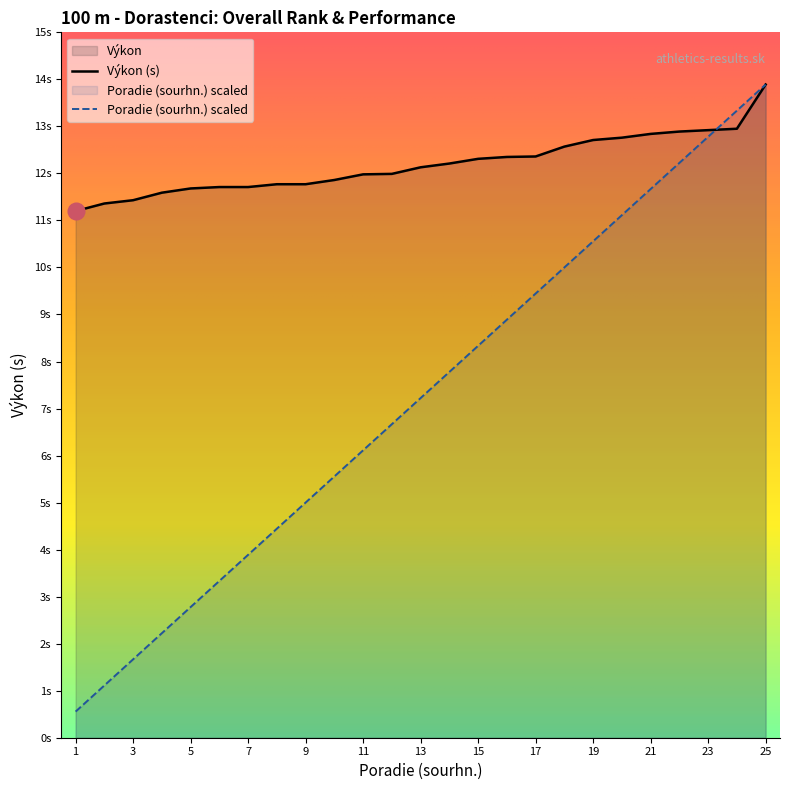

Which series has the widest spread of values?

Poradie (sourhn.) scaled